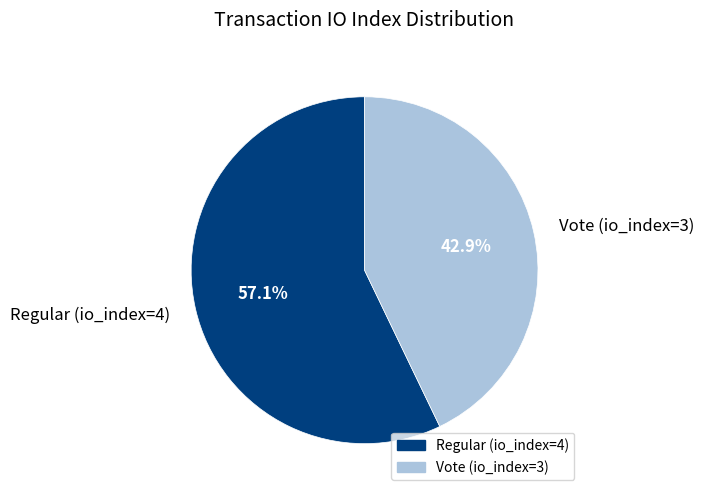

Which category accounts for the majority?

Regular (io_index=4)